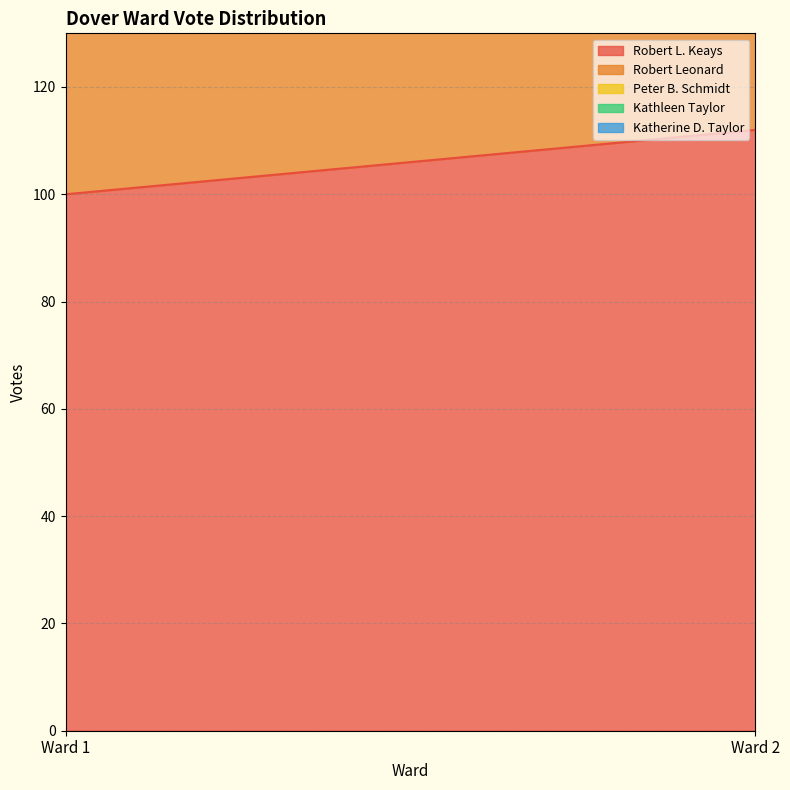

At Ward 2, list the series in order from largest to smallest.

Robert L. Keays, Robert Leonard, Peter B. Schmidt, Kathleen Taylor, Katherine D. Taylor